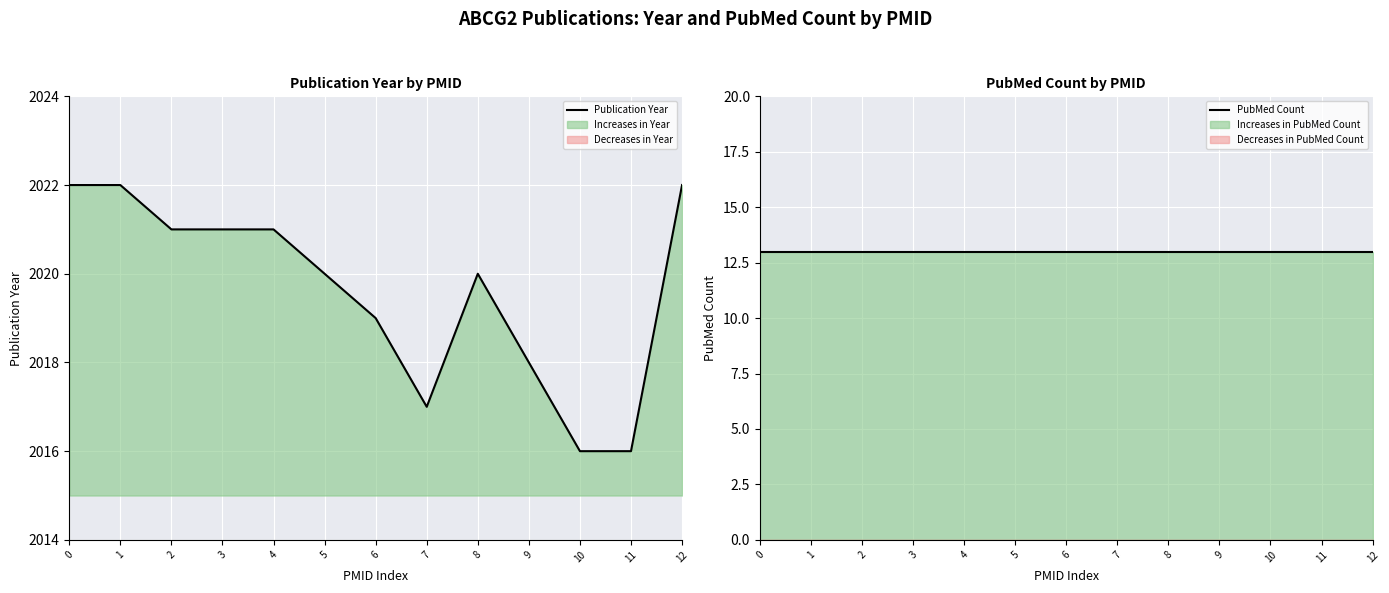

Rank the series by their average value, from lowest to highest.

PubMed Count, Publication Year